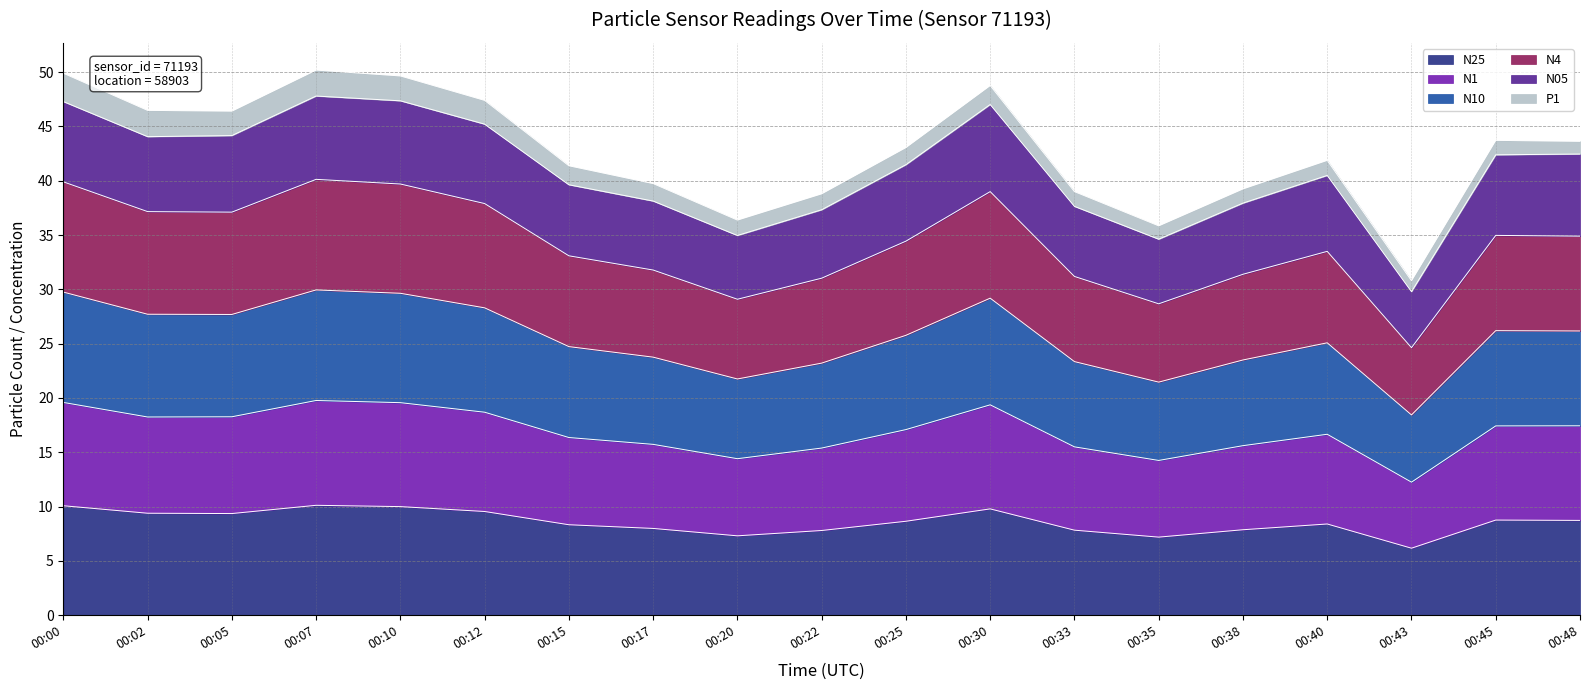

Rank the categories by N4 value from lowest to highest.

00:43, 00:35, 00:20, 00:22, 00:33, 00:38, 00:17, 00:15, 00:40, 00:25, 00:48, 00:45, 00:05, 00:02, 00:12, 00:30, 00:10, 00:00, 00:07